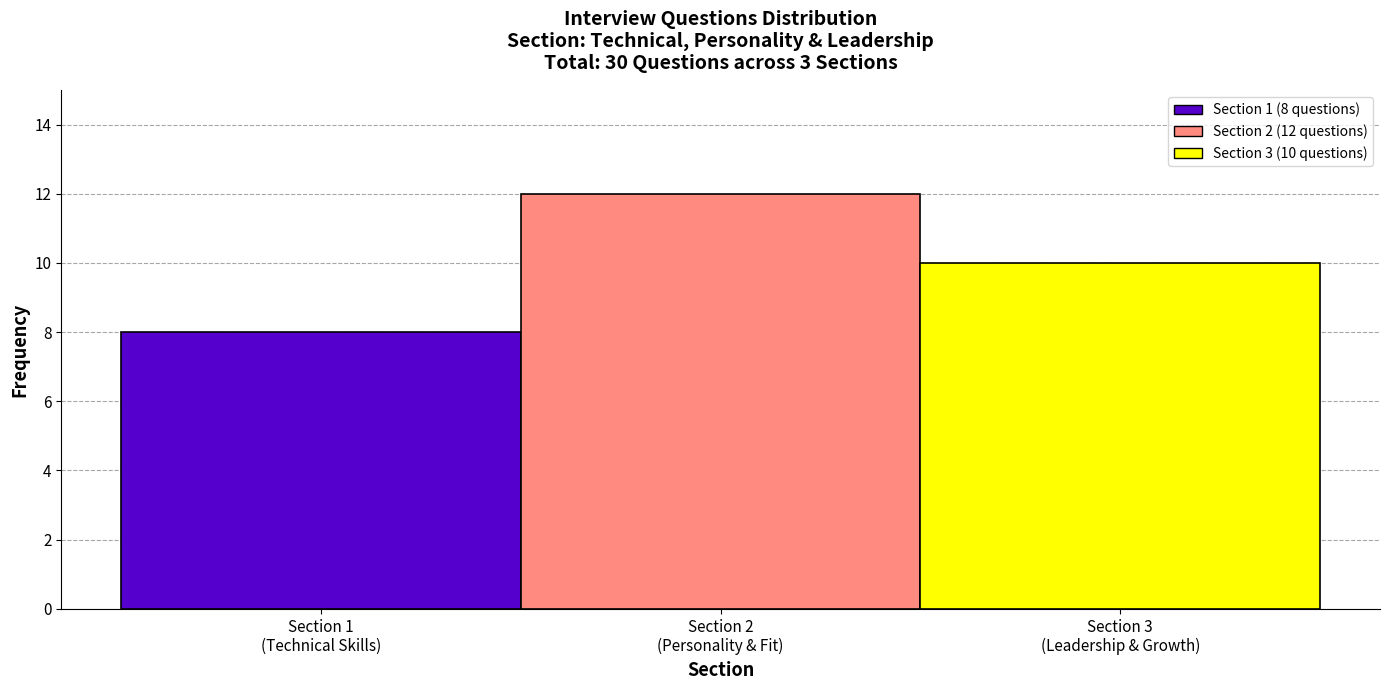

What is the difference between the maximum and minimum values?

4